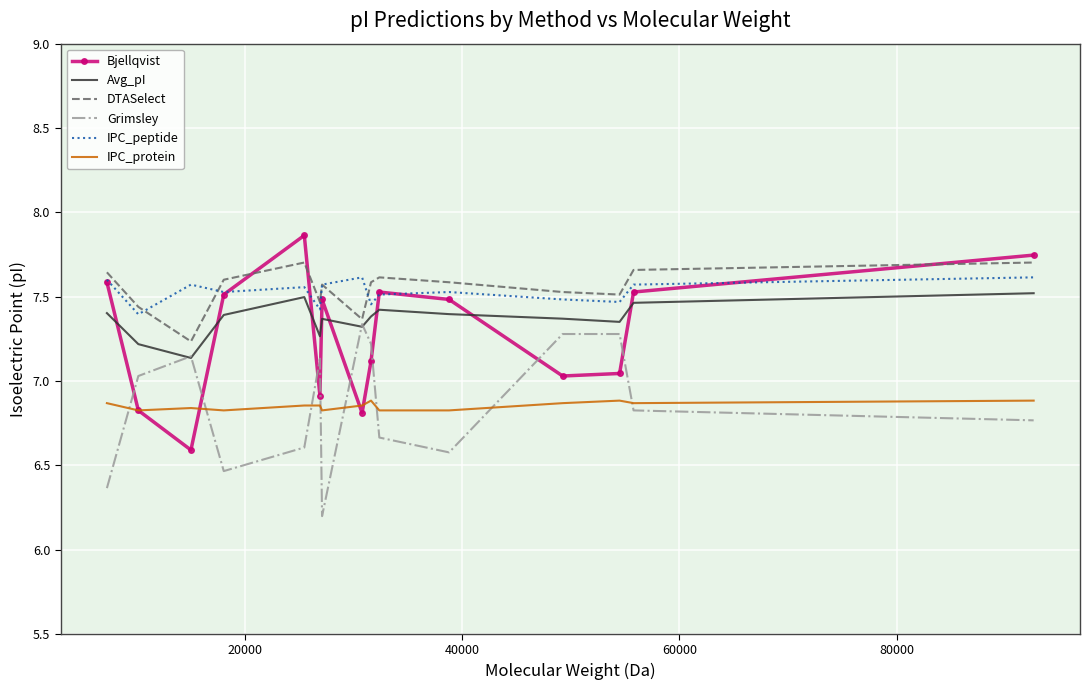

Which series has the widest spread of values?

Bjellqvist